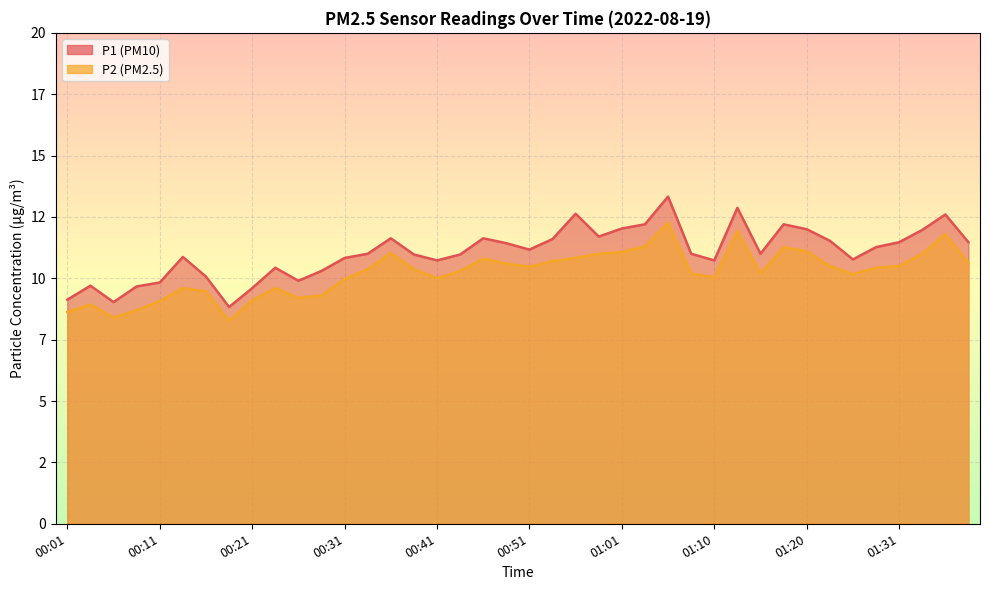

The value of P1 at 00:09 is 15.3. True or false?

False